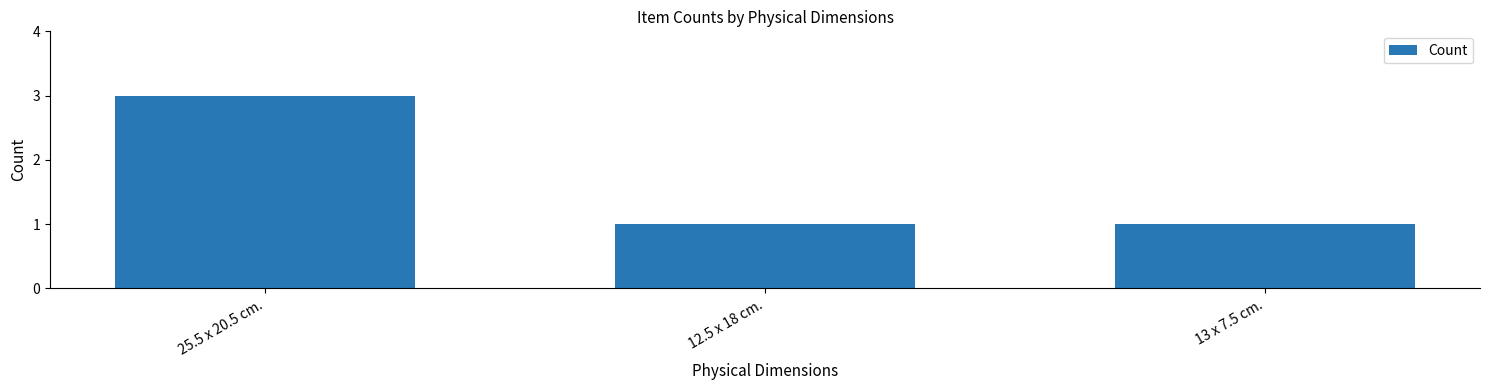

Is it true that the value at 12.5 x 18 cm. is 0?

False